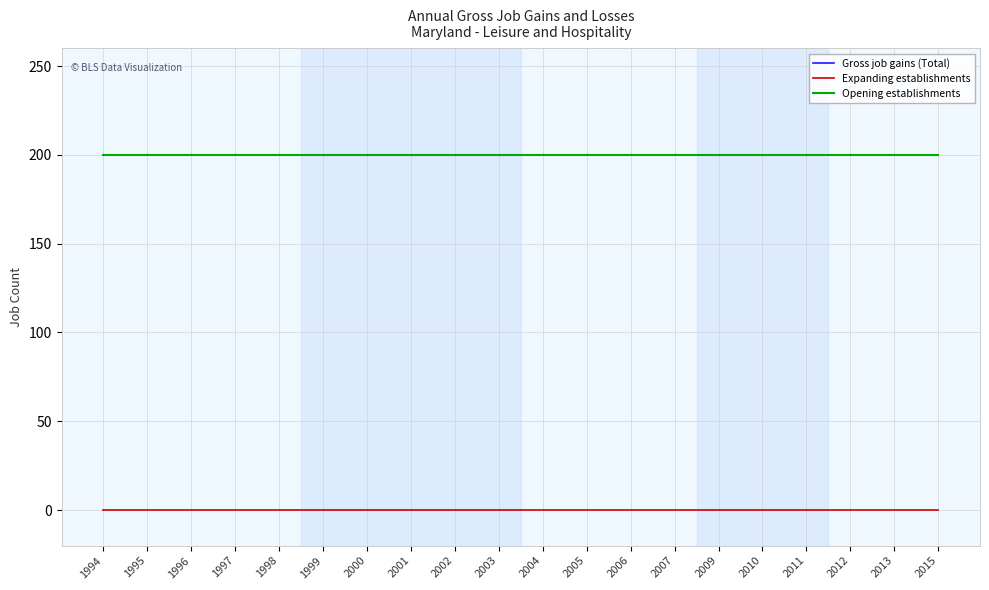

Is this an area chart (filled region under the line)?

No